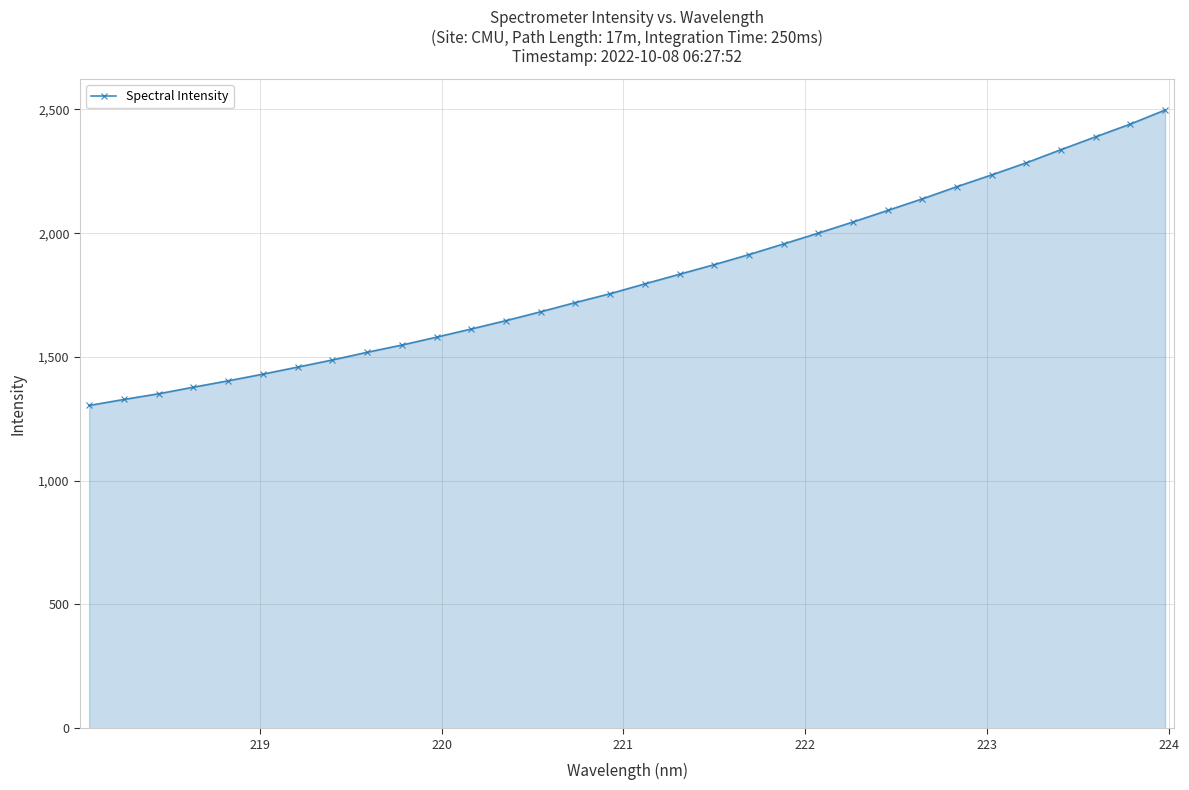

What is the difference between the maximum and minimum values?

1193.4